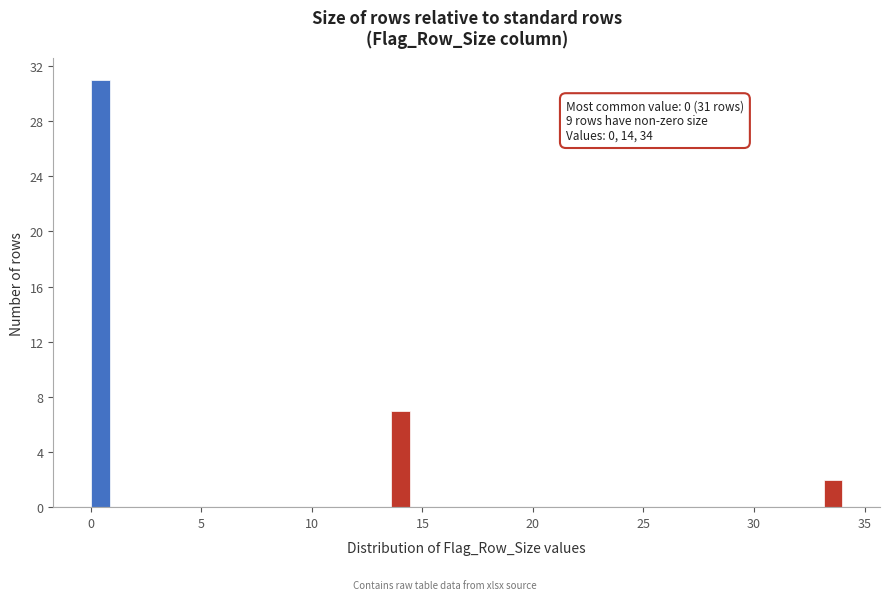

Read against the x-axis, roughly where is the centre of the tallest bar?

0.5